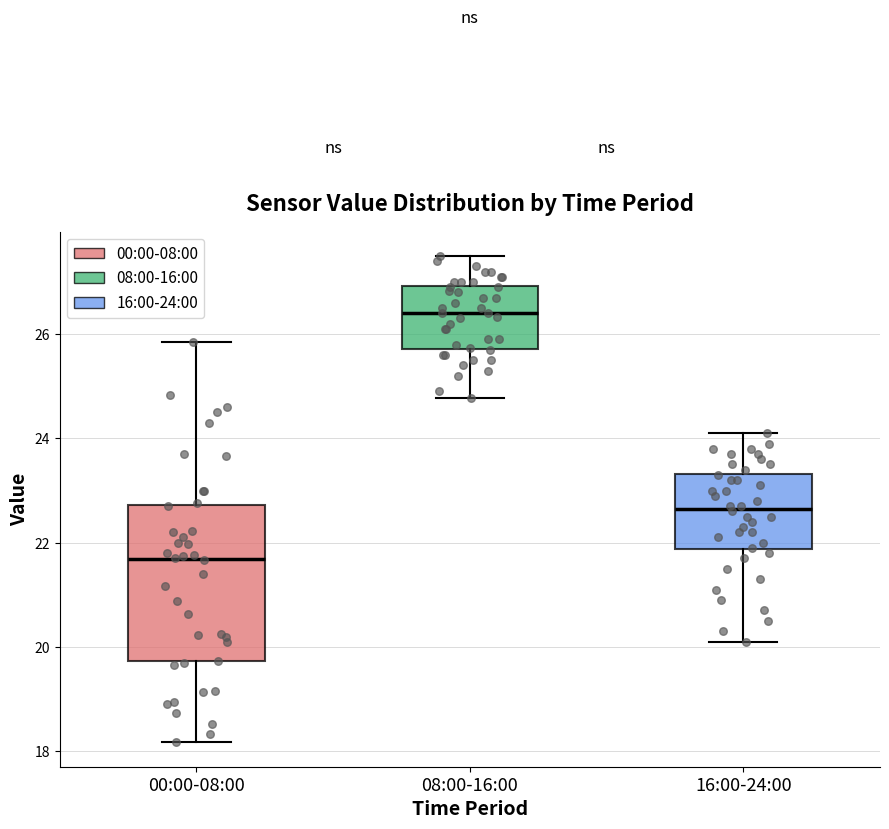

Reading left to right, read every box against the y-axis: the position of its median line, the range the box covers, and the ends of its whiskers. The values are not printed on the chart, so give them approximately, as read against the axis.

00:00-08:00: median 21.6, box 19.8 to 22.8, whiskers 18.2 to 25.8
08:00-16:00: median 26.4, box 25.8 to 27.0, whiskers 24.8 to 27.6
16:00-24:00: median 22.6, box 21.8 to 23.4, whiskers 20.2 to 24.2